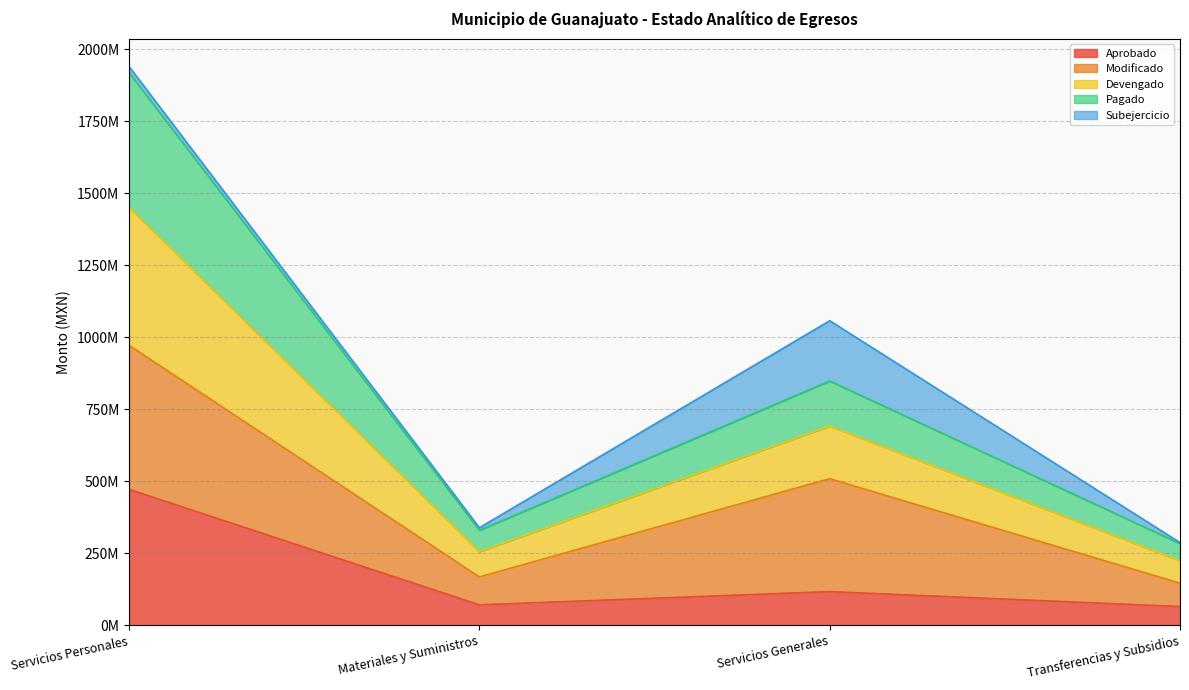

True or false: Aprobado has a value of 472320104.6 at Servicios Personales.

True